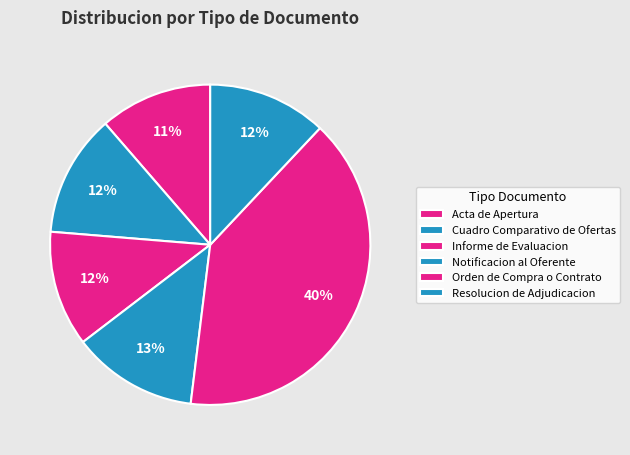

True or false: Orden de Compra o Contrato accounts for 40% of the total.

True